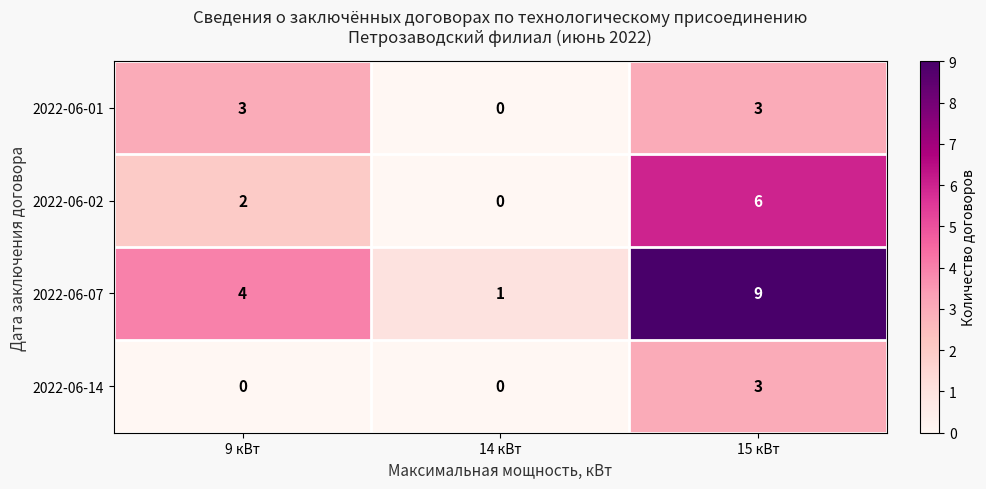

True or false: 2022-06-01 has a value of 5 at 9 кВт.

False